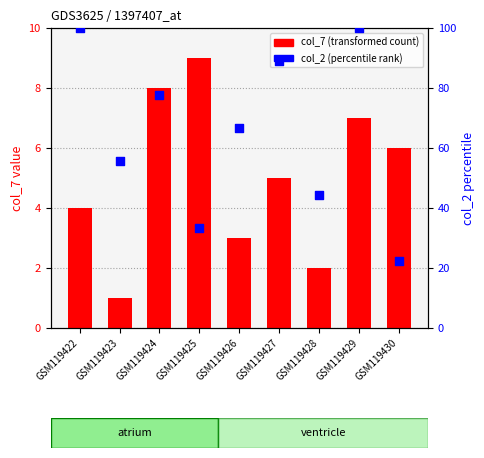

Which series reaches the minimum Y coordinate?

col_7 (transformed count)